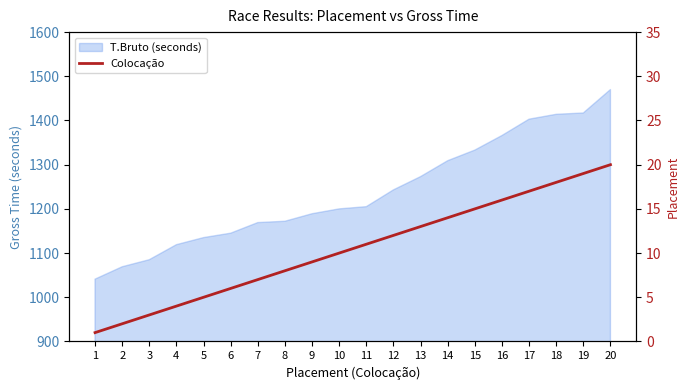

Does the chart display data point markers on the line(s)?

No